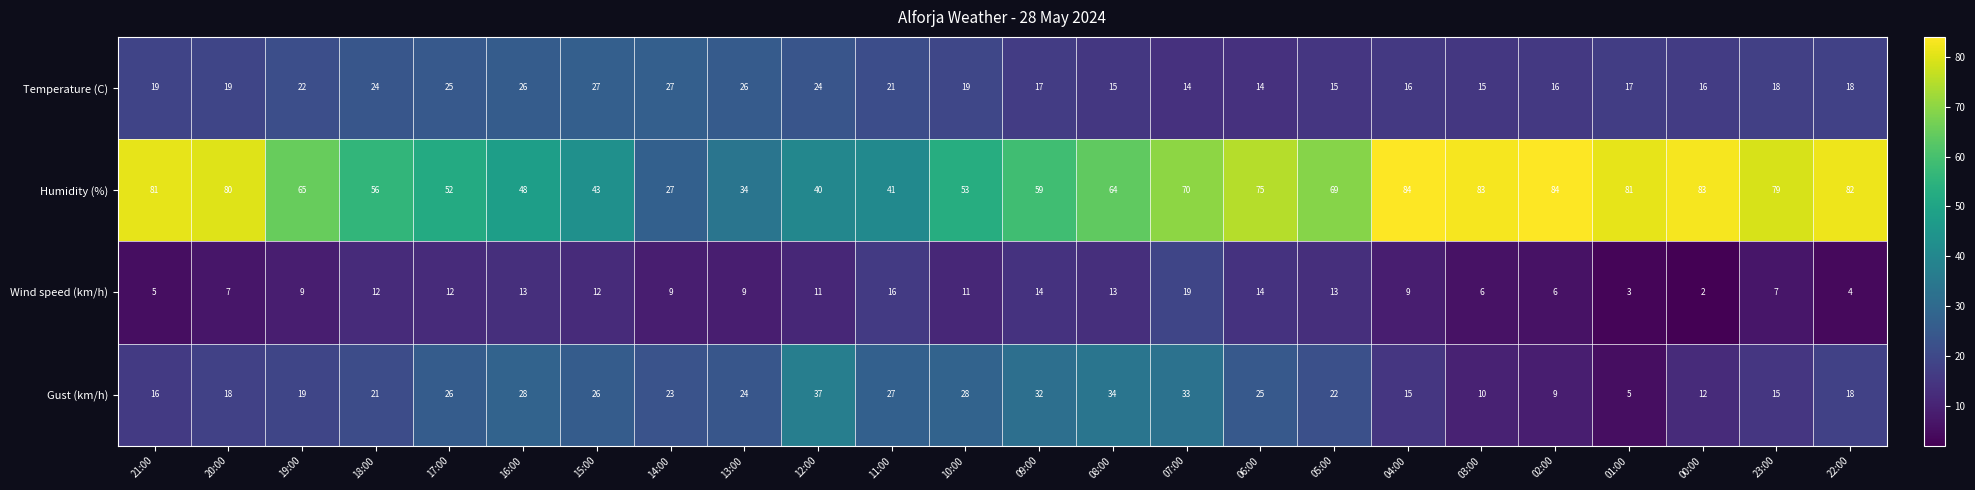

Which series has the largest total across all categories?

Humidity (%)